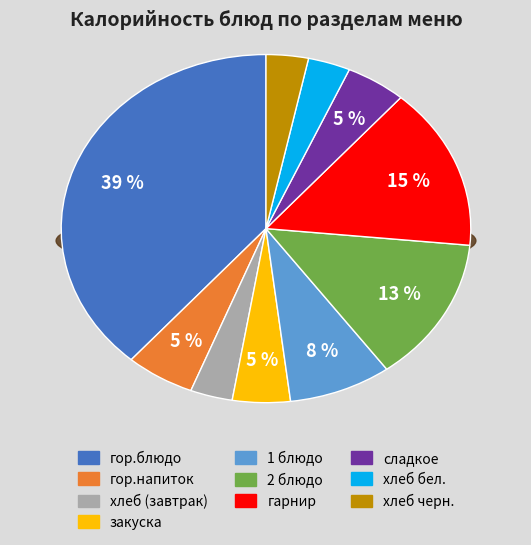

How many slices are in this pie chart?

10